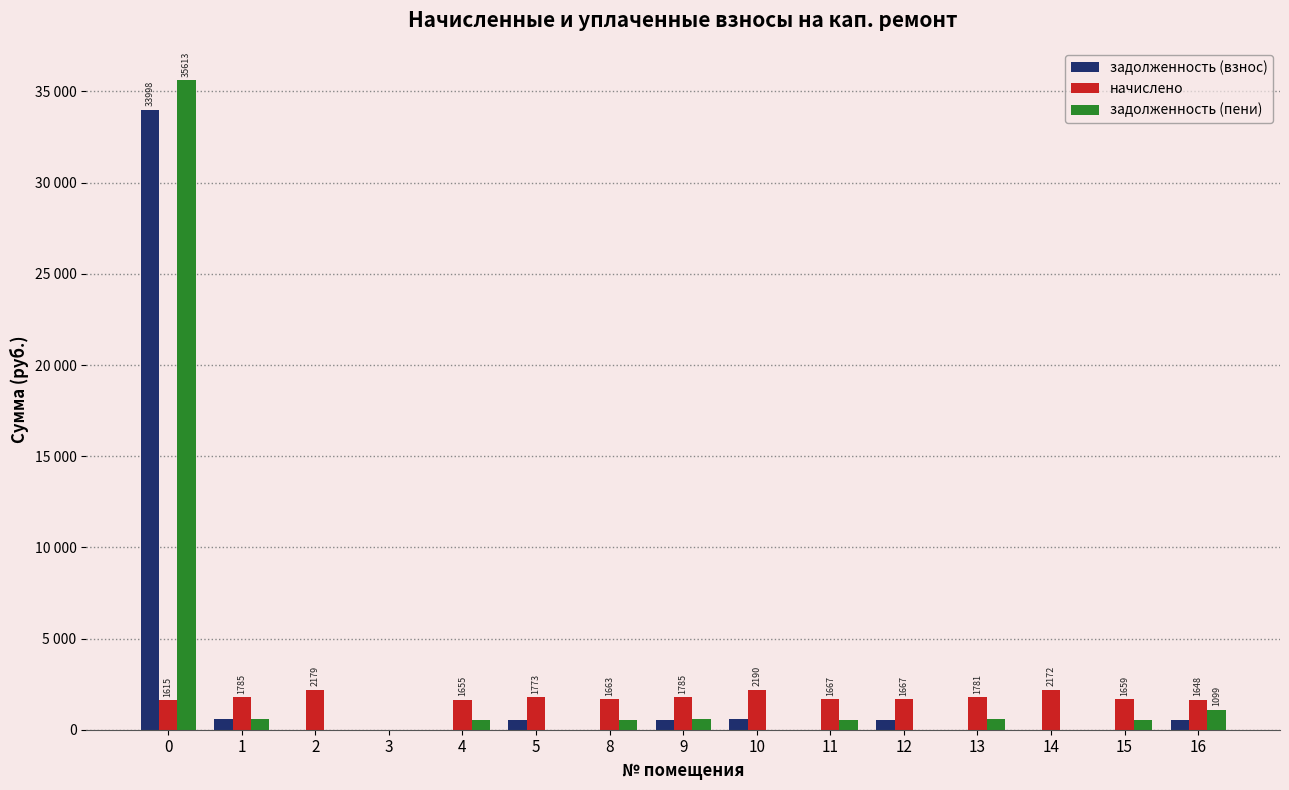

Is it true that задолженность (пени) equals 551.8 at 4?

True